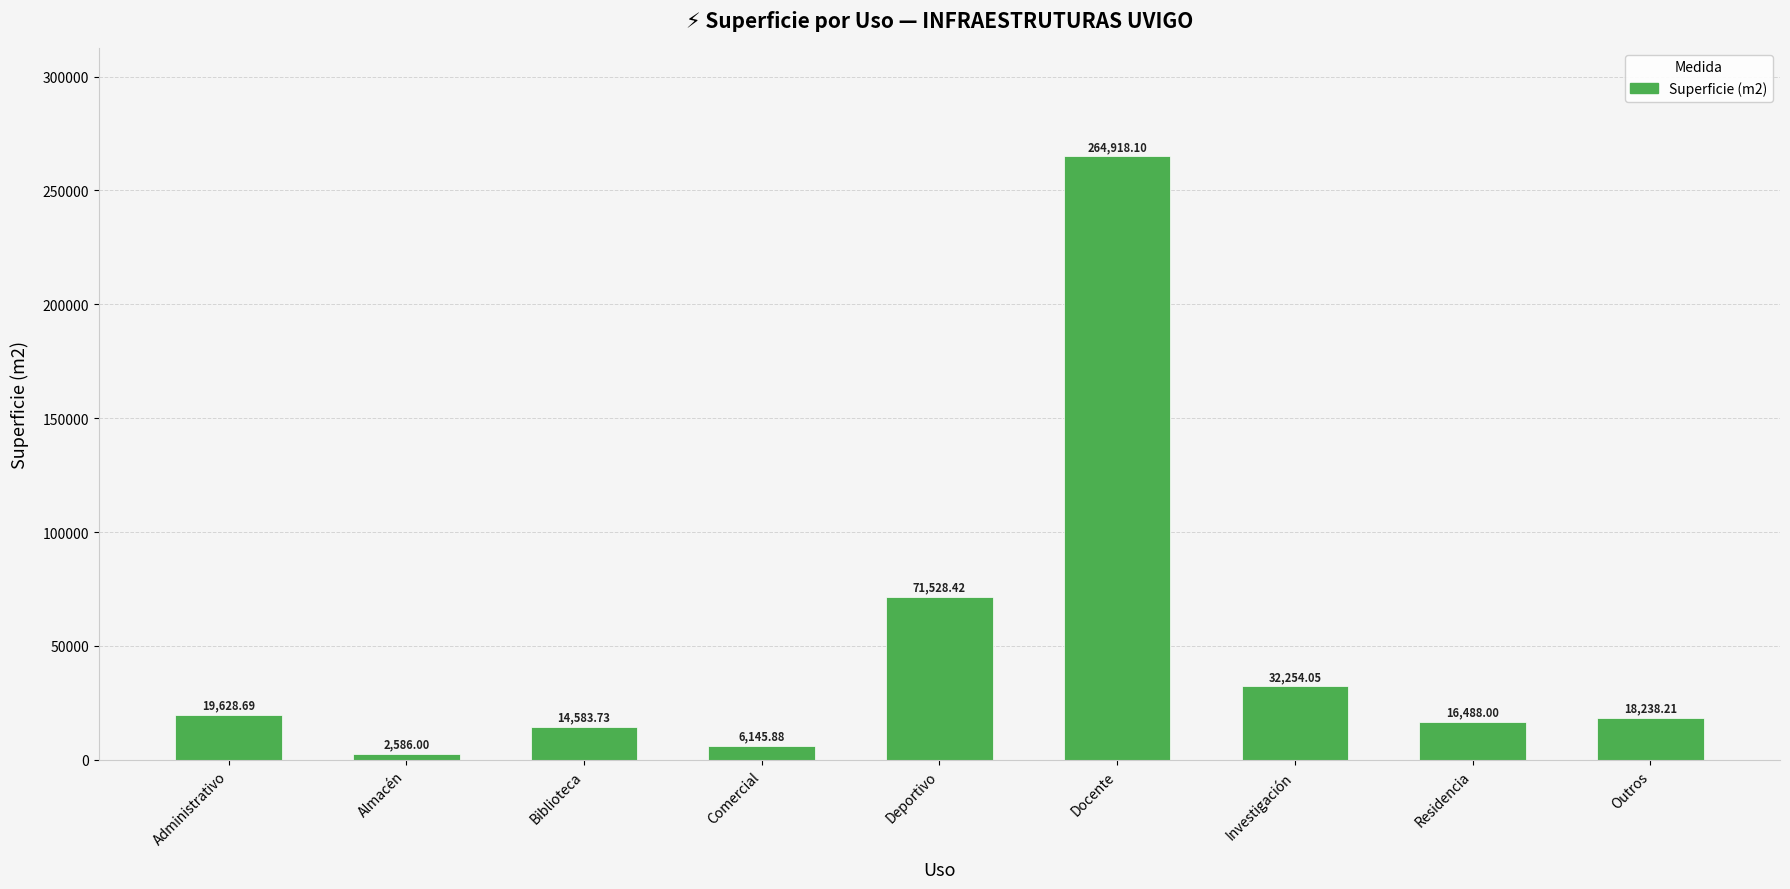

What is the sum of the values at Outros and Comercial?

24384.1